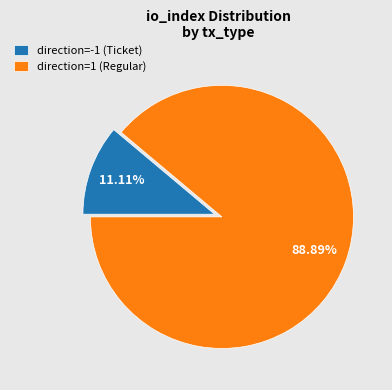

What is the largest slice in the pie chart?

direction=1 (Regular)